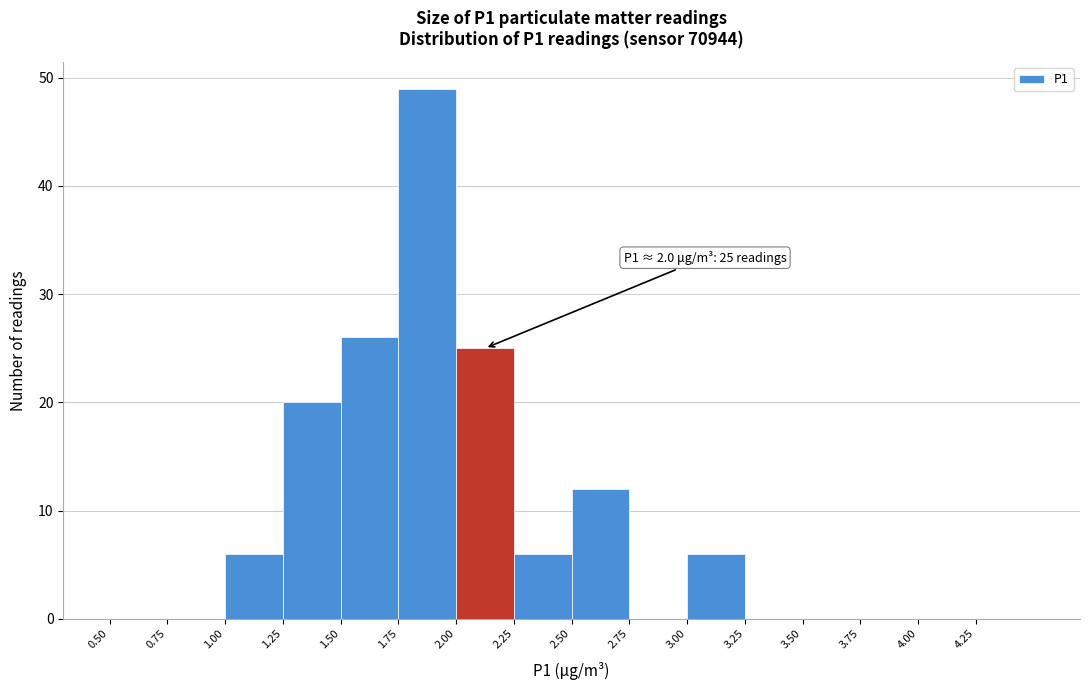

Which range on the x-axis has the tallest bar?

1.75 to 2.00